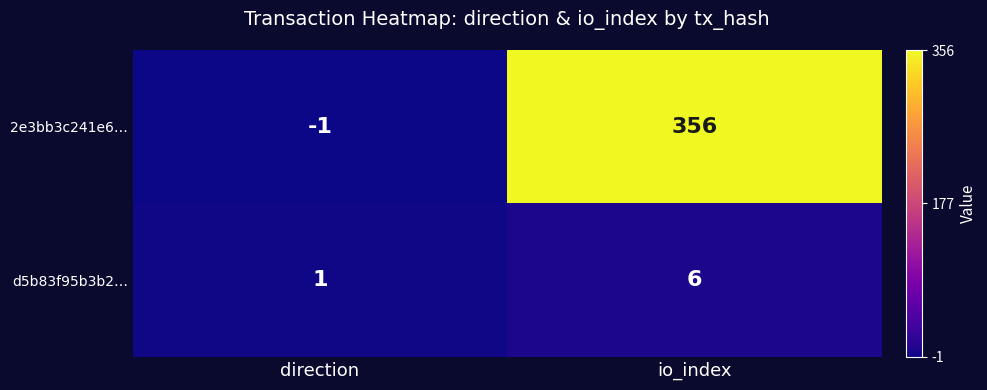

What is the sum of the 2e3bb3c241e6… values at io_index and direction?

355